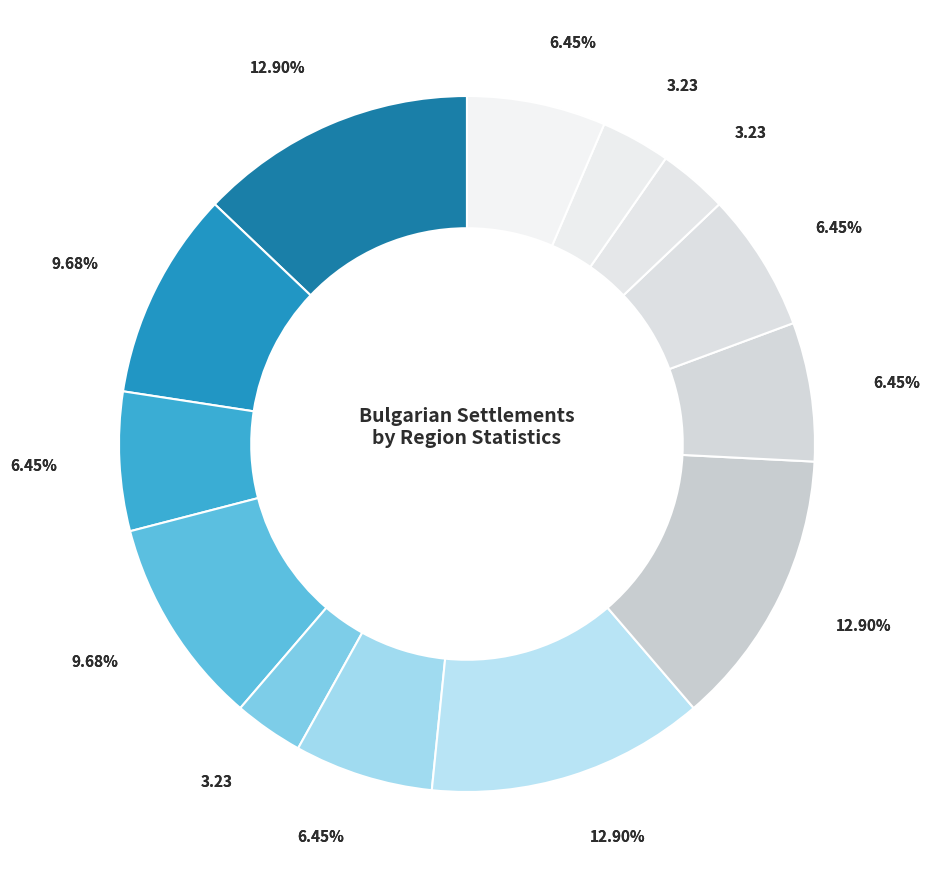

To the nearest percent, what is the average slice percentage?

8%